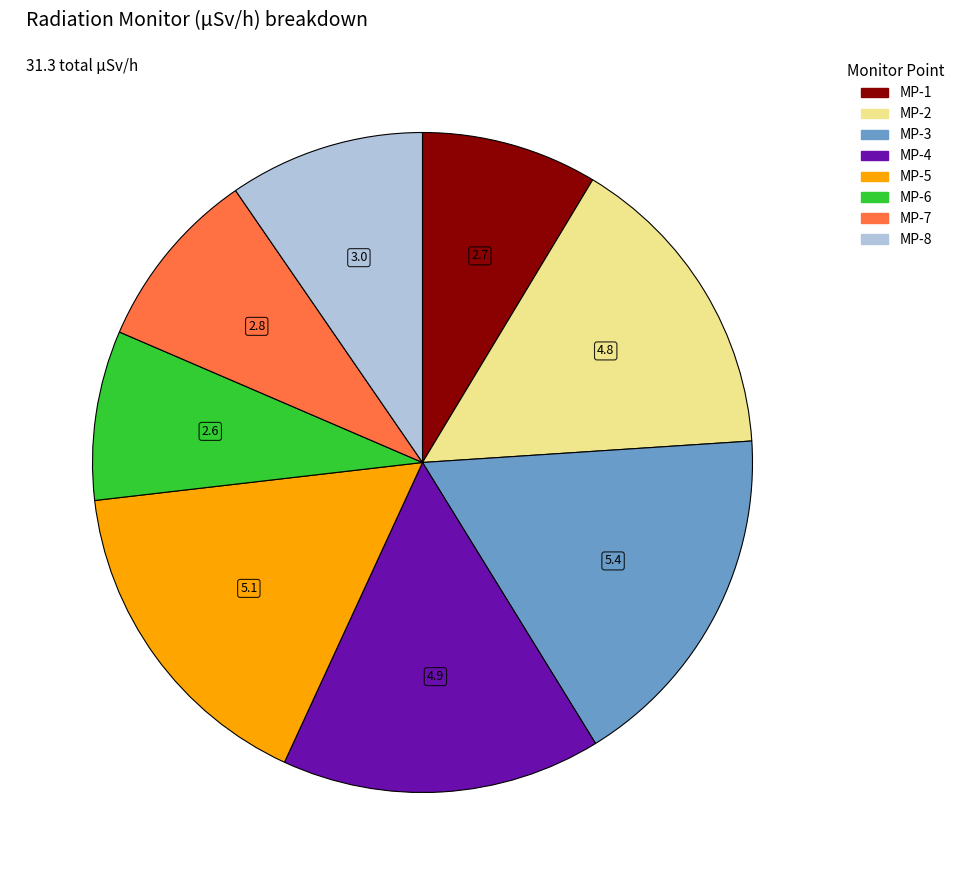

Approximately how many times larger is the value at MP-4 compared to MP-1?

1.8